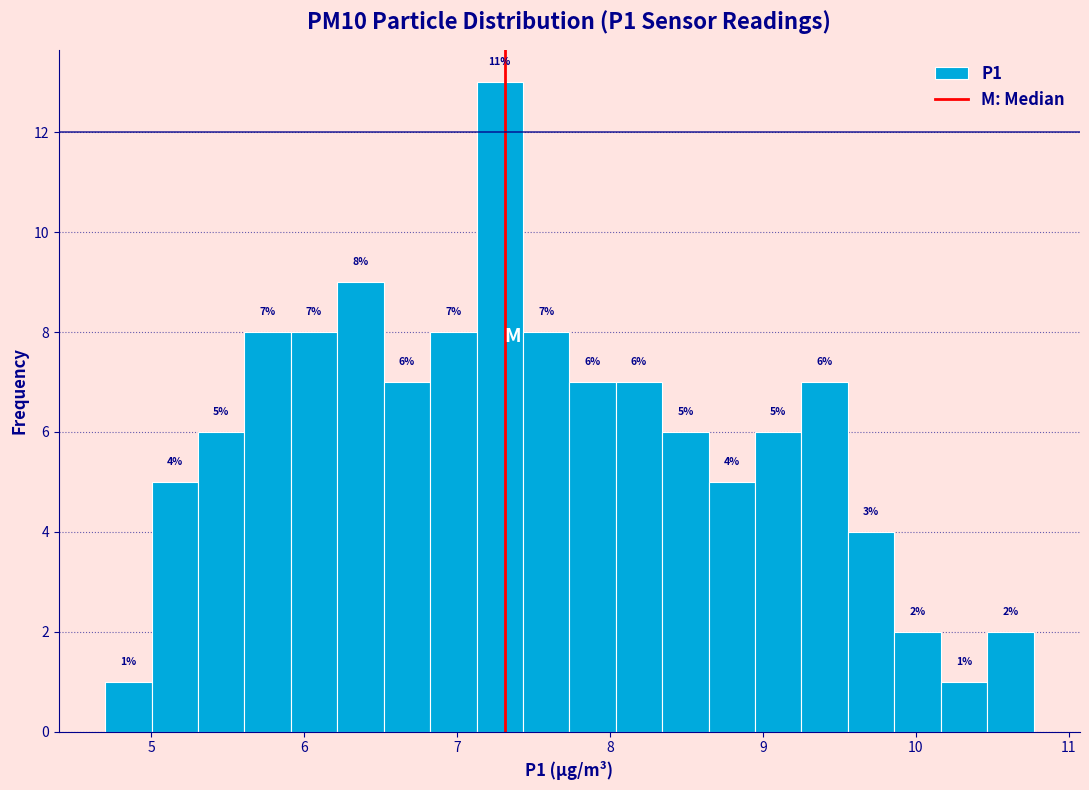

Around what value on the x-axis is the tallest bar? Give the approximate position of its centre, as read against the axis.

7.3